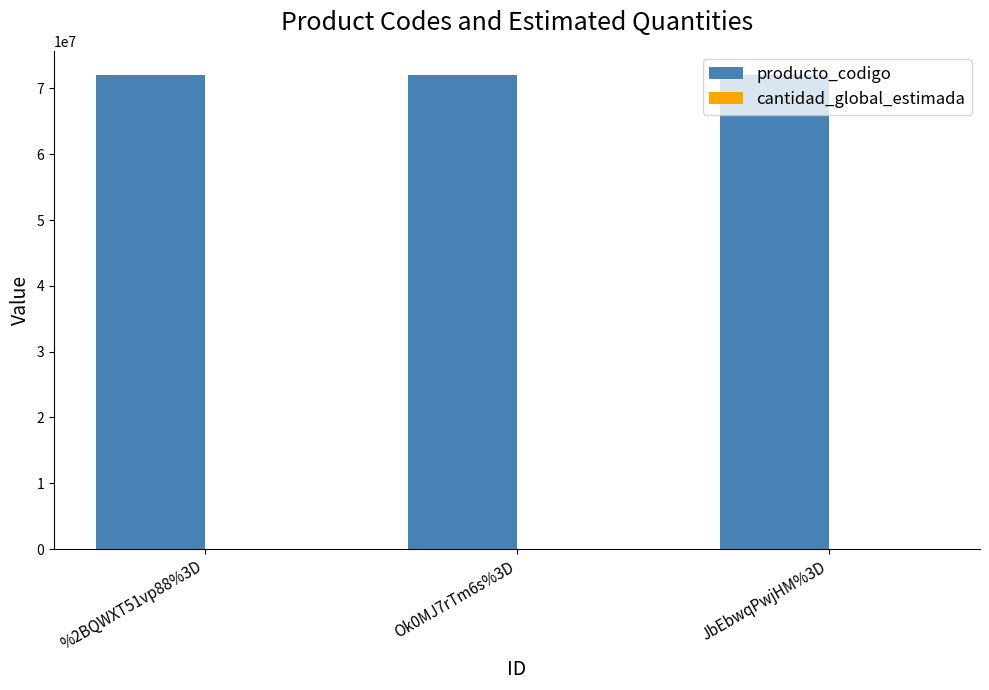

Which series has the largest total across all categories?

producto_codigo